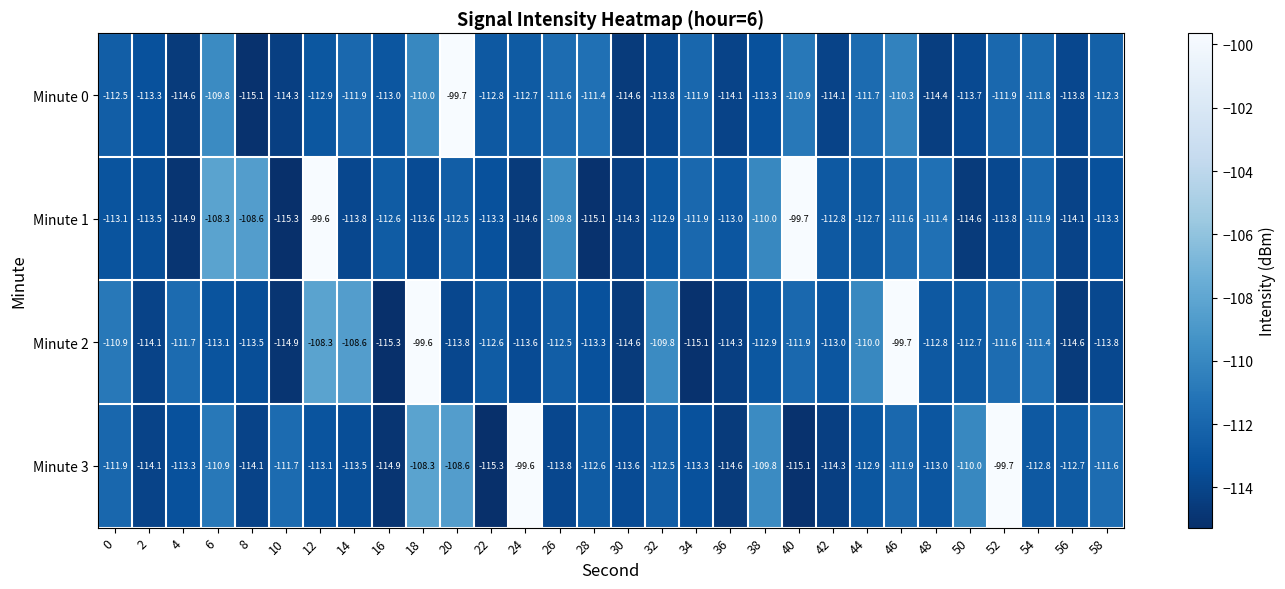

What is the total value across all series at 40?

-437.6